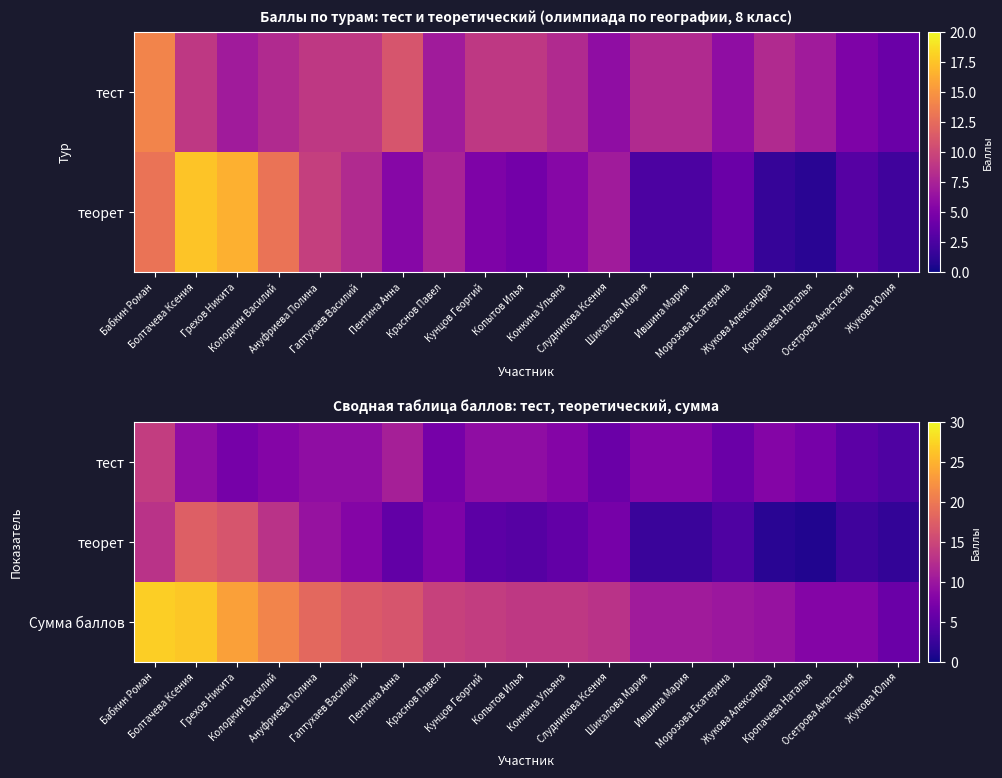

What is the difference between the теорет values at Осетрова Анастасия and Грехов Никита?

13.5